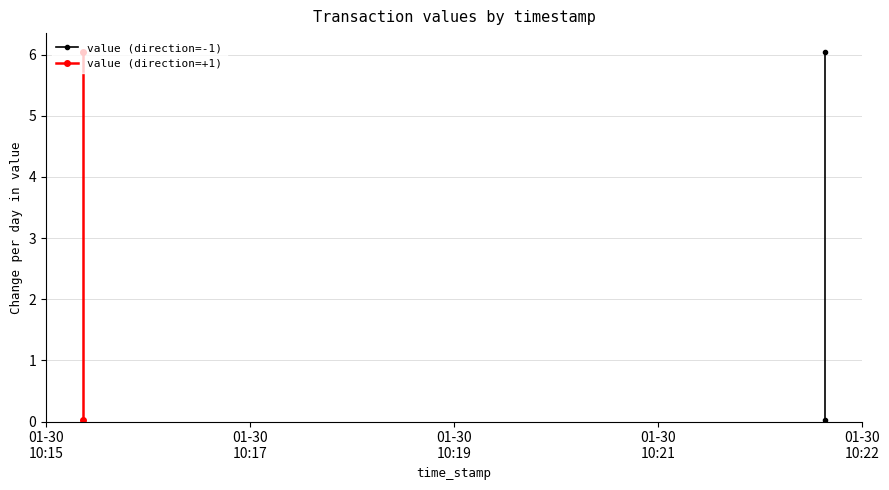

The value (direction=+1) series shows 3.0 at 01-30
10:17. True or false?

False